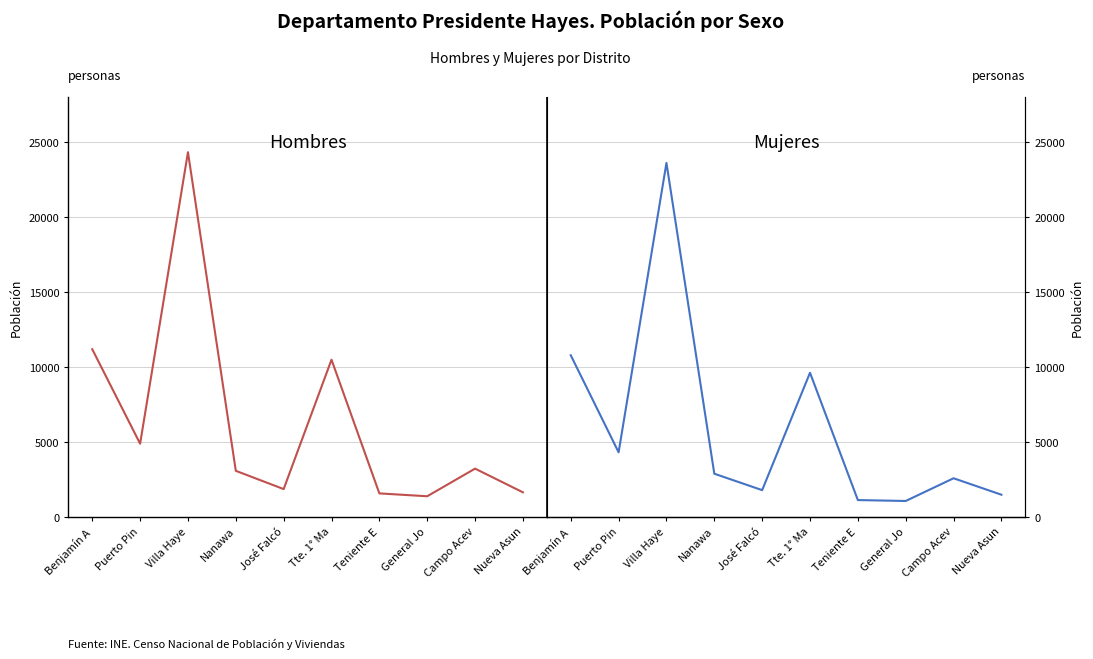

What is the total value across all series at José Falcó?

3693